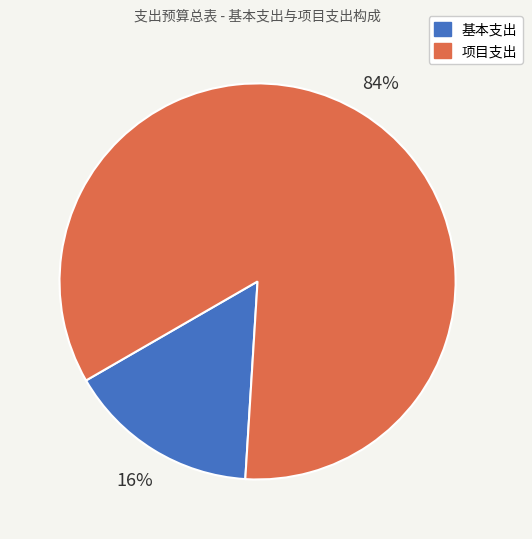

How many slices are in this pie chart?

2